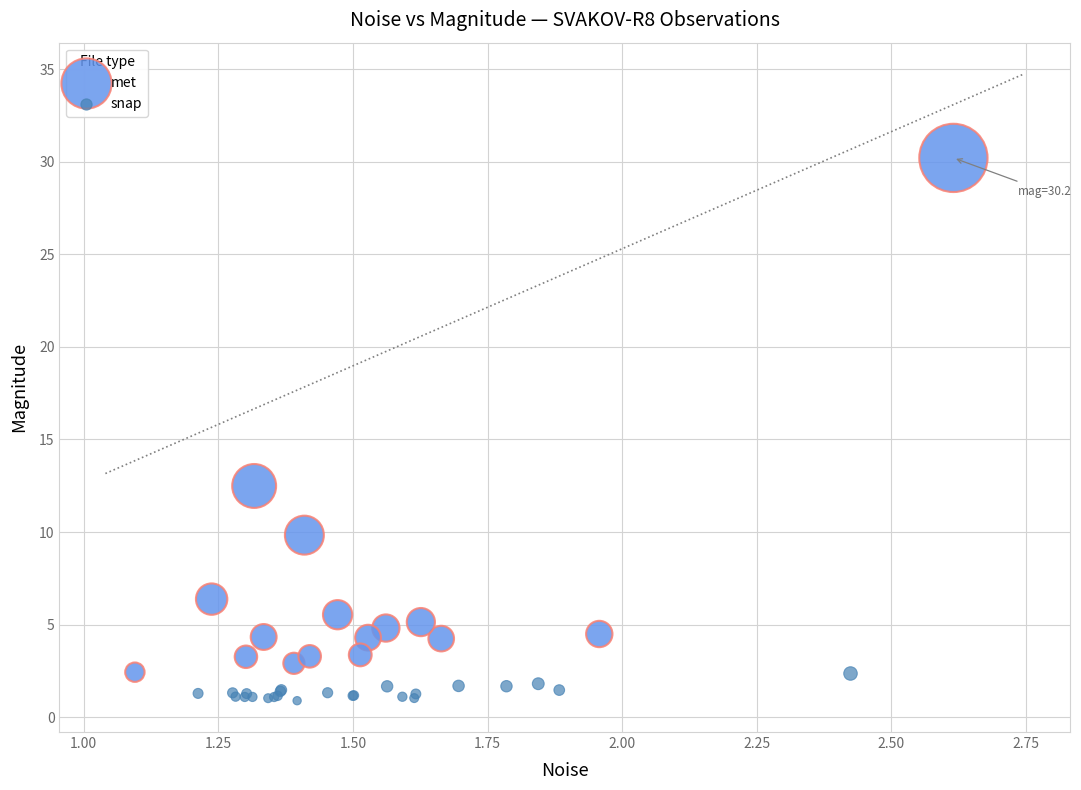

Which series reaches the maximum Y coordinate?

met